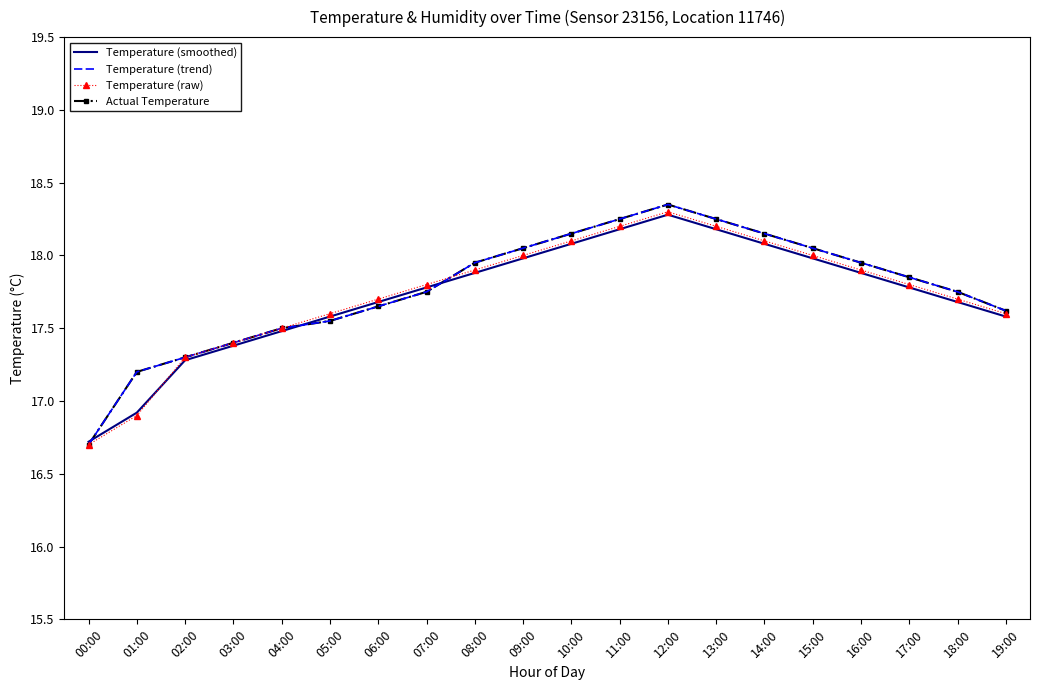

Does the chart have visible grid lines?

No